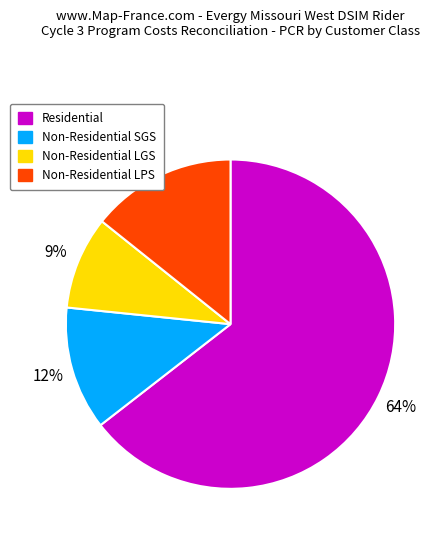

To the nearest percent, what percentage of the pie is Non-Residential LGS?

9%